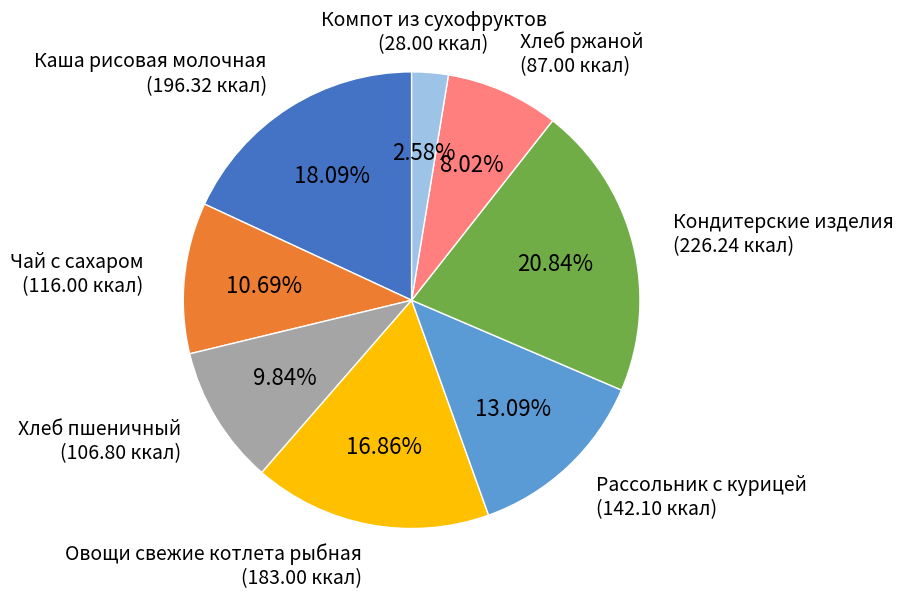

How many segments does this pie chart have?

8